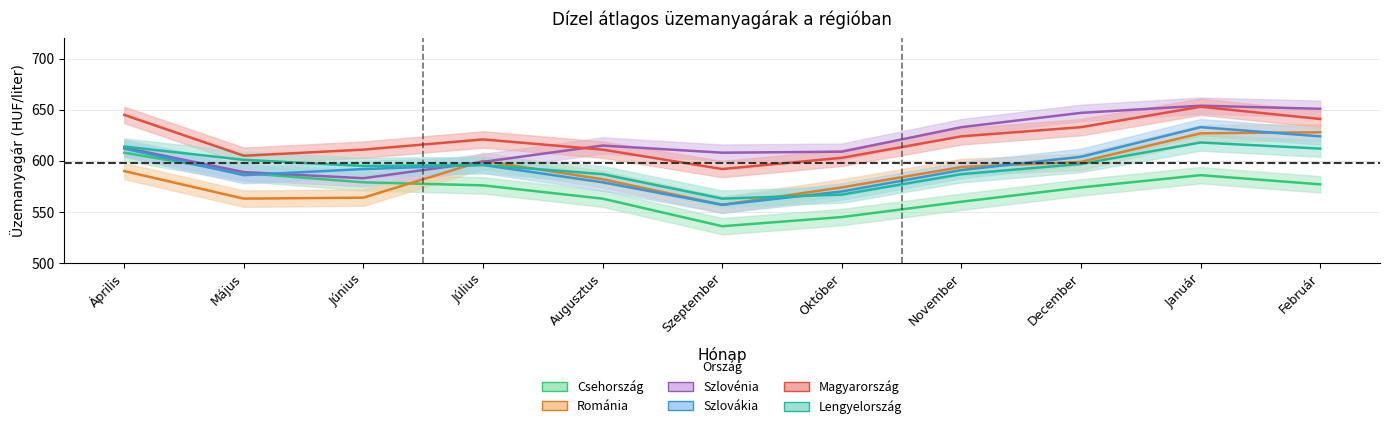

Does the chart have visible grid lines?

Yes